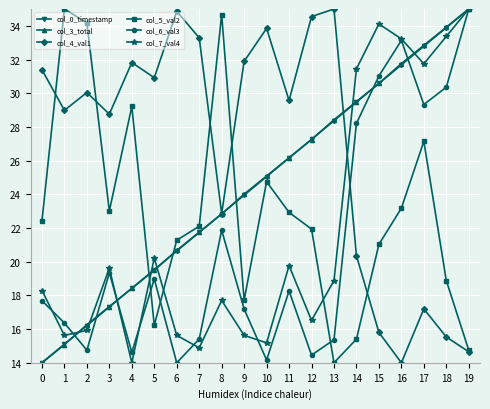

The col_6_val3 series shows 28.2 at 14. True or false?

True